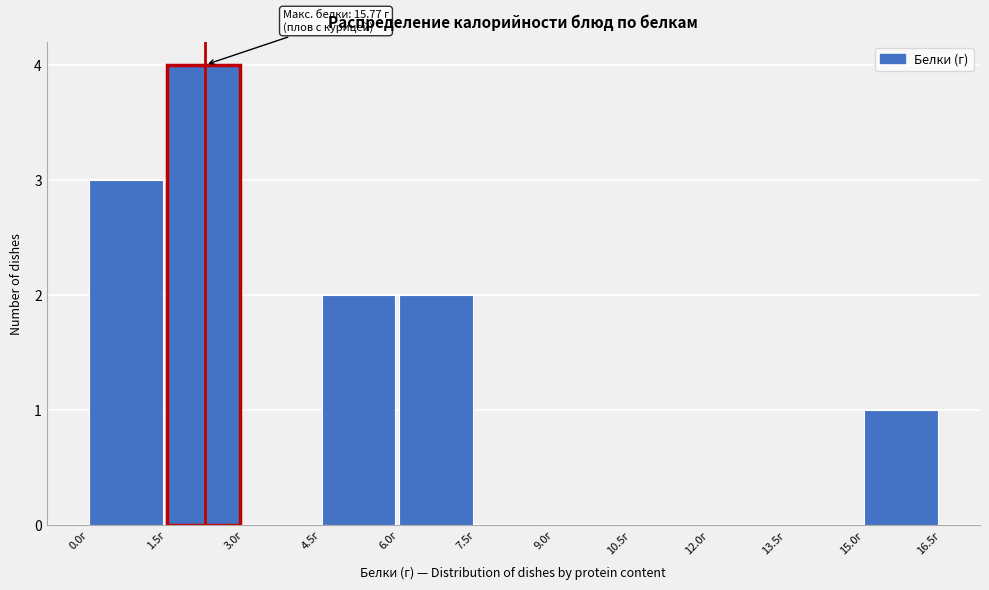

Over which range of the x-axis is the bar tallest?

1.5 to 3.0